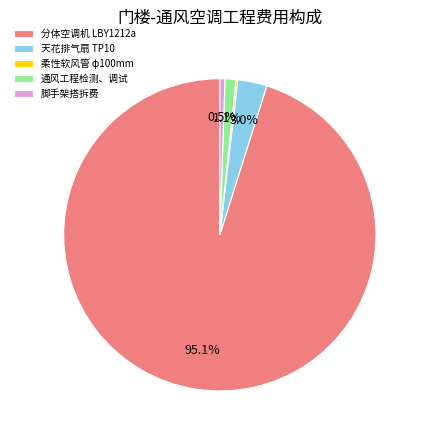

Between 分体空调机 LBY1212a and 脚手架搭拆费, which is larger?

分体空调机 LBY1212a